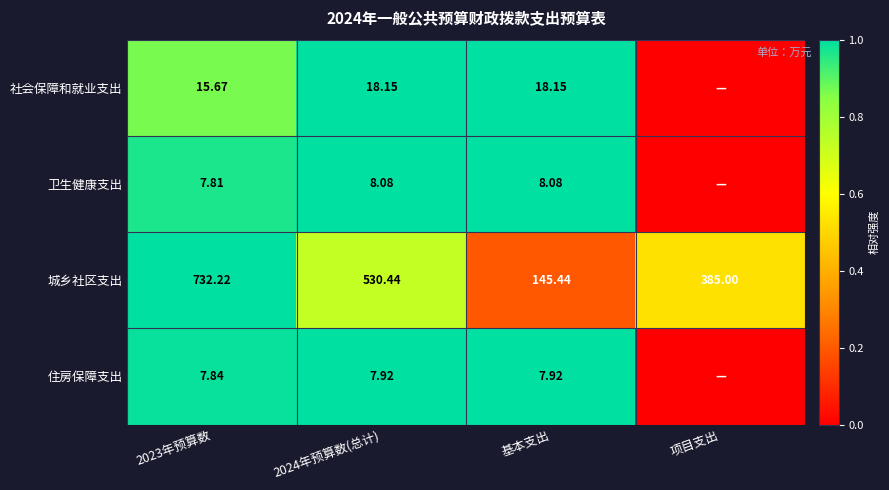

At 基本支出, list the series in order from largest to smallest.

城乡社区支出, 社会保障和就业支出, 卫生健康支出, 住房保障支出